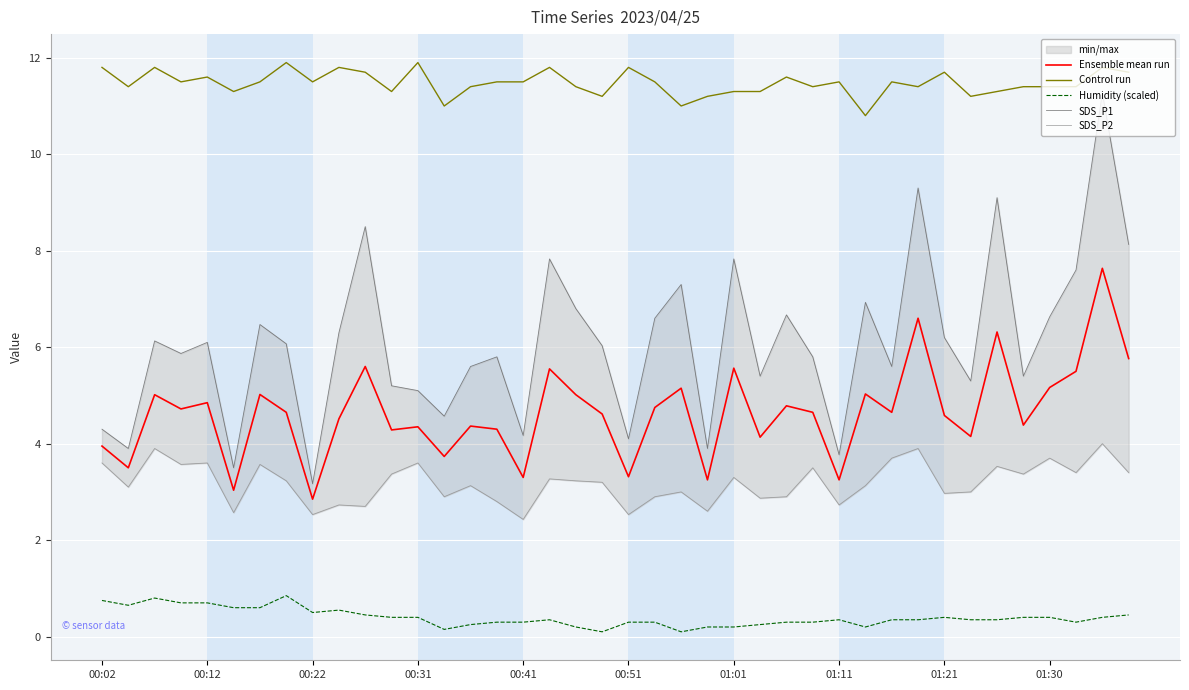

True or false: Ensemble mean run and Control run cross at least once.

False